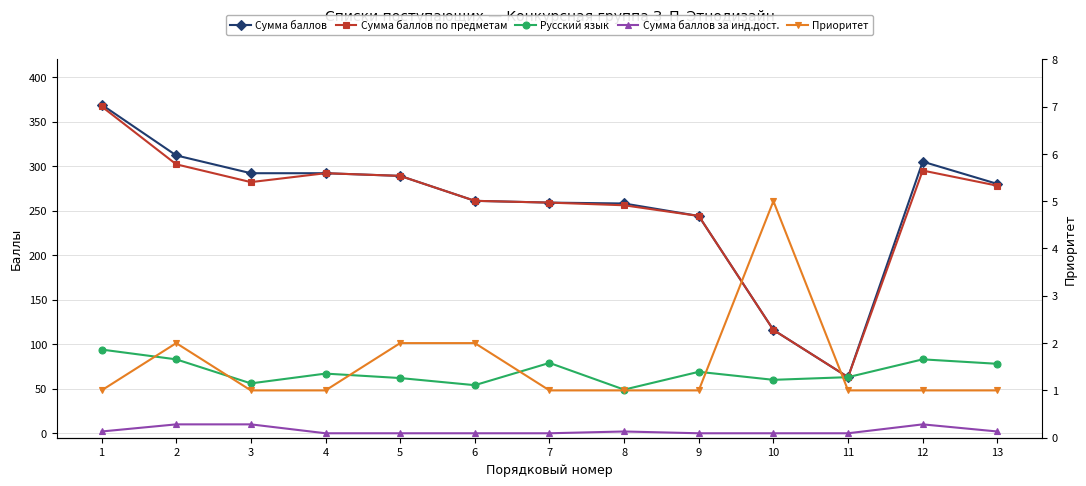

Where is Русский язык nearest to the value 71?

9